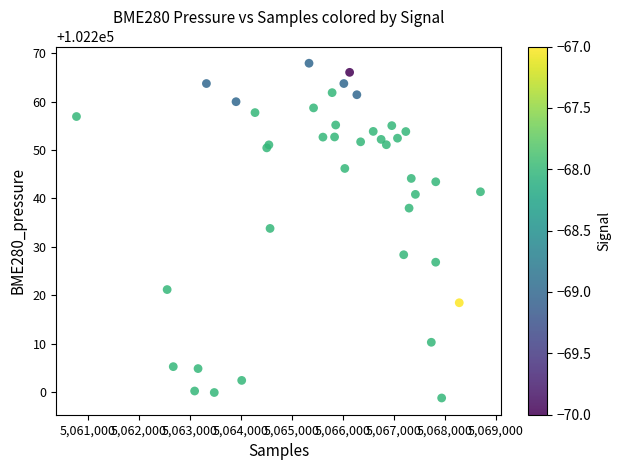

What Y value in the scatter plot is closest to 102233?

102233.8